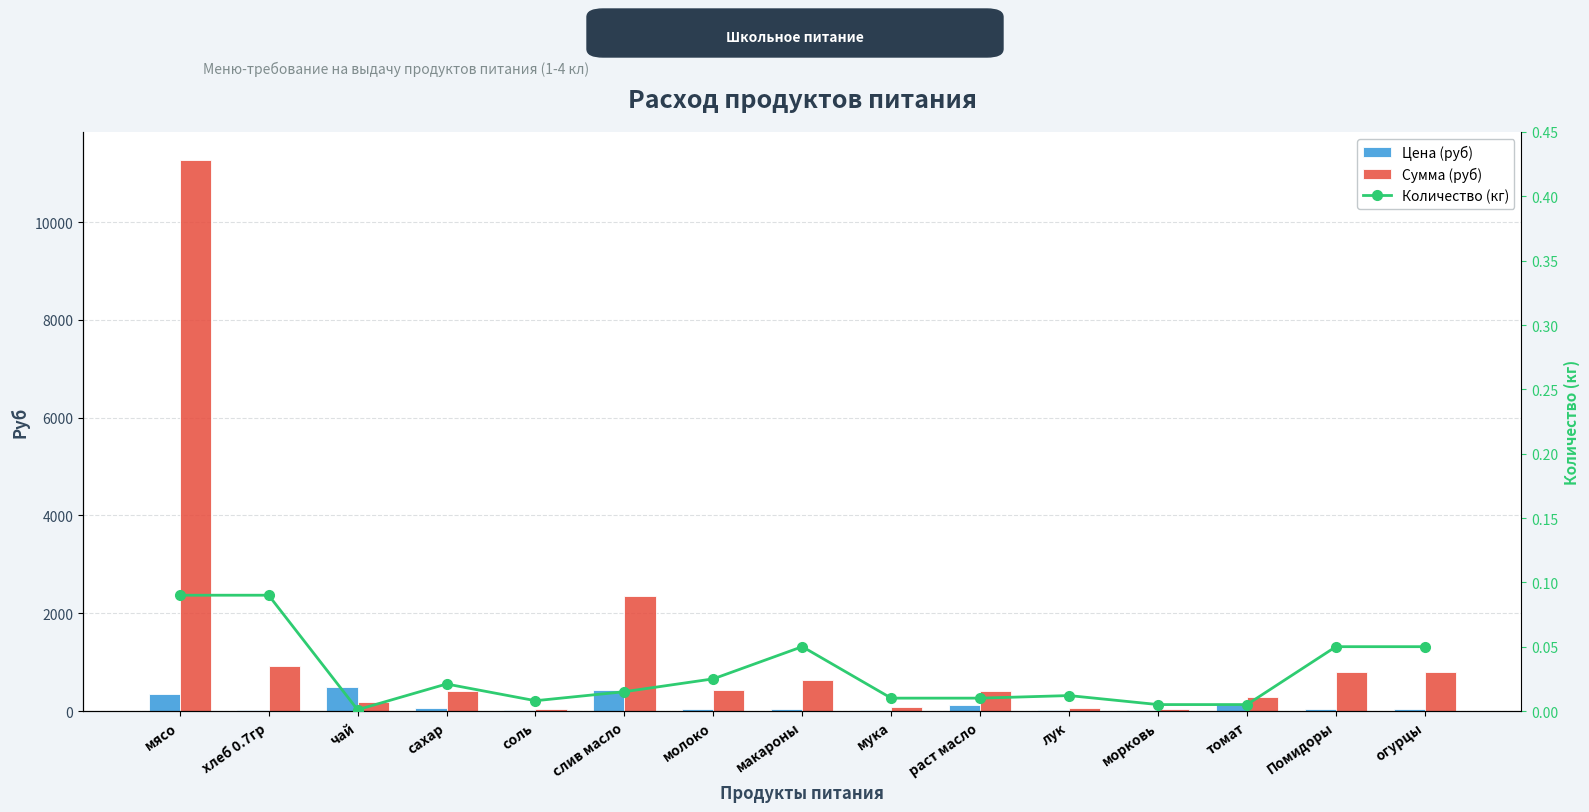

Rank the series at макароны from lowest to highest value.

Количество (кг), Цена (руб), Сумма (руб)